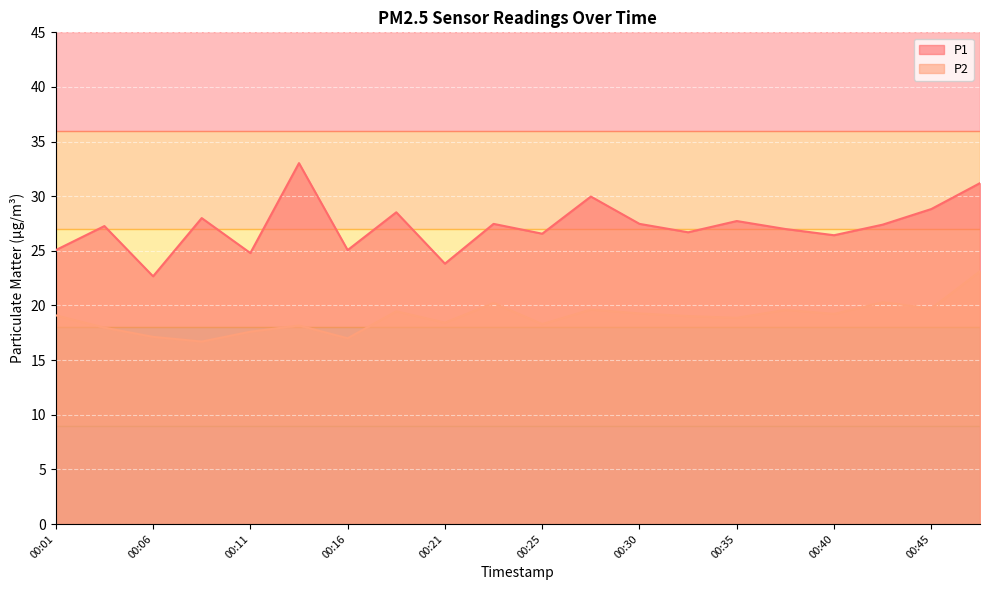

In P2, how many points are lower than both neighbors (excluding endpoints)?

7